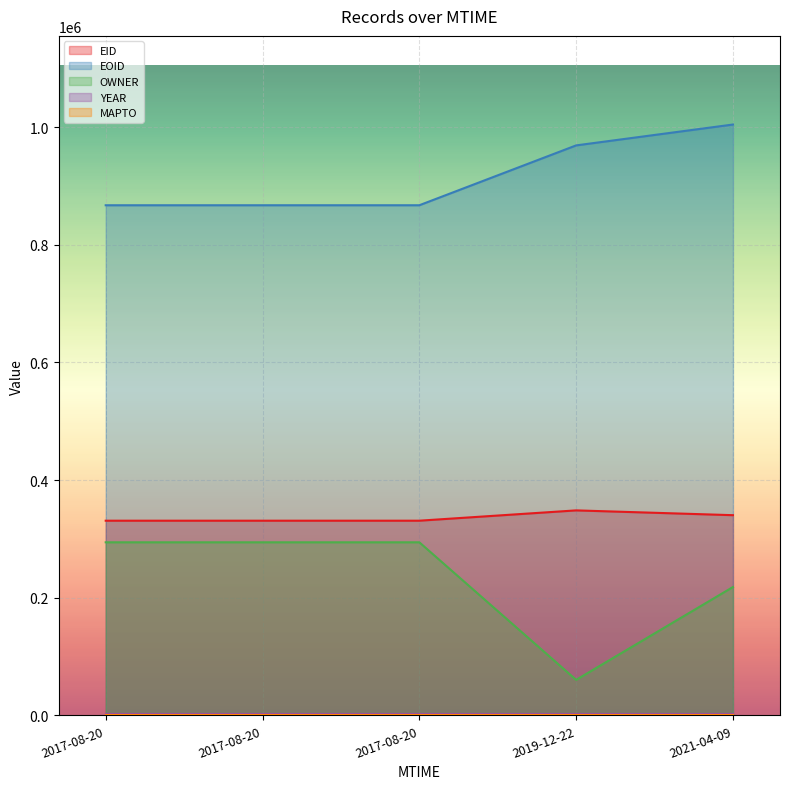

What is the label of the 1st point from the right?

2021-04-09